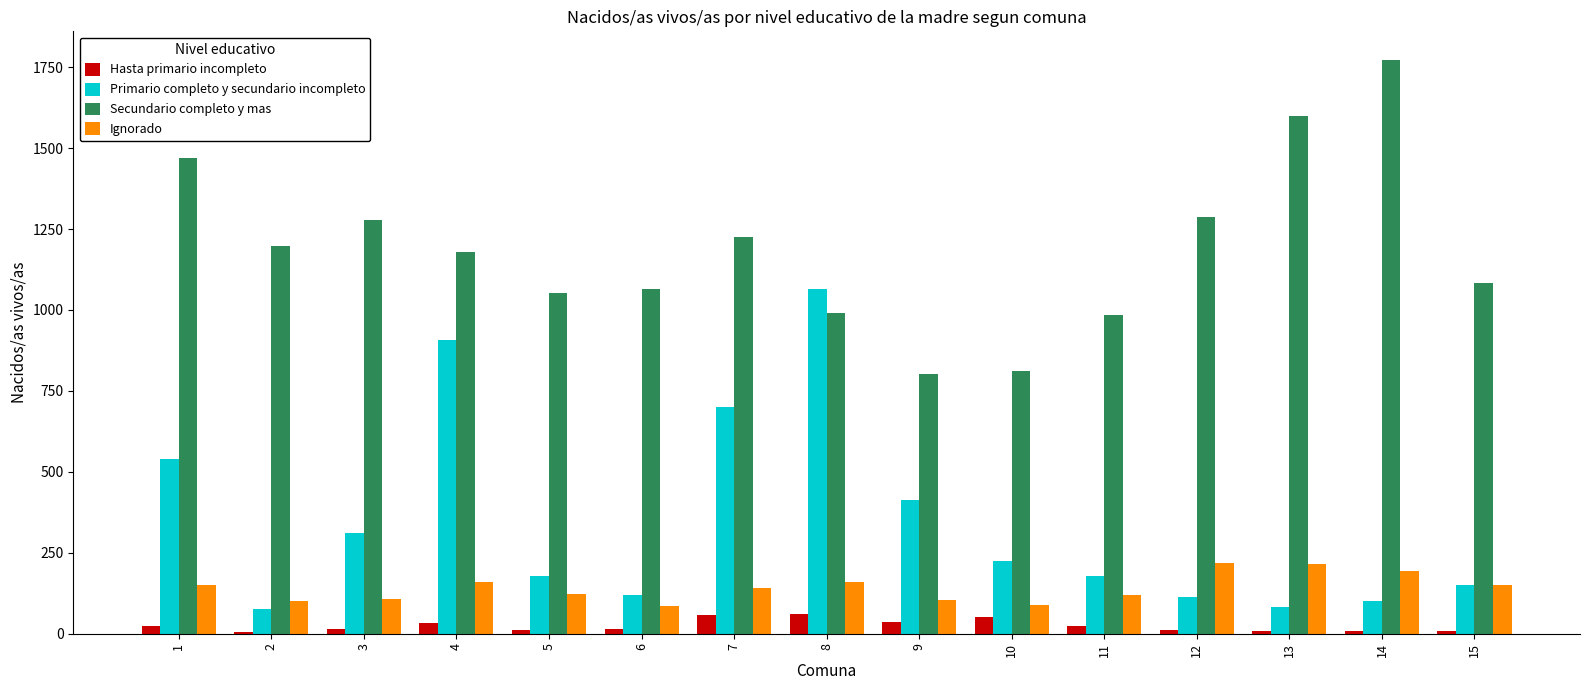

The value of Secundario completo y mas at 8 is 447. True or false?

False